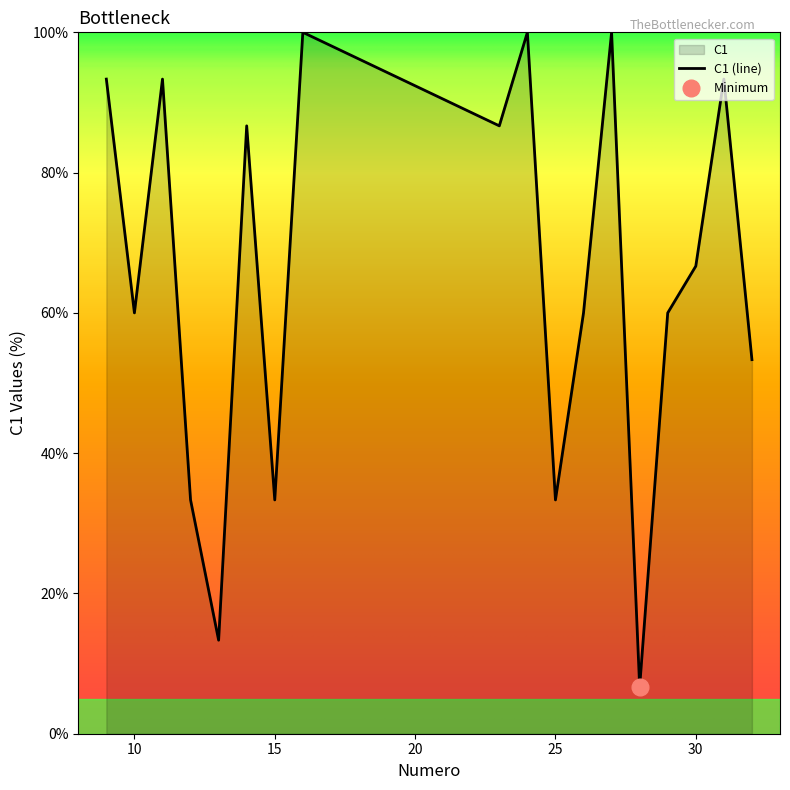

What is the average value?

65.2